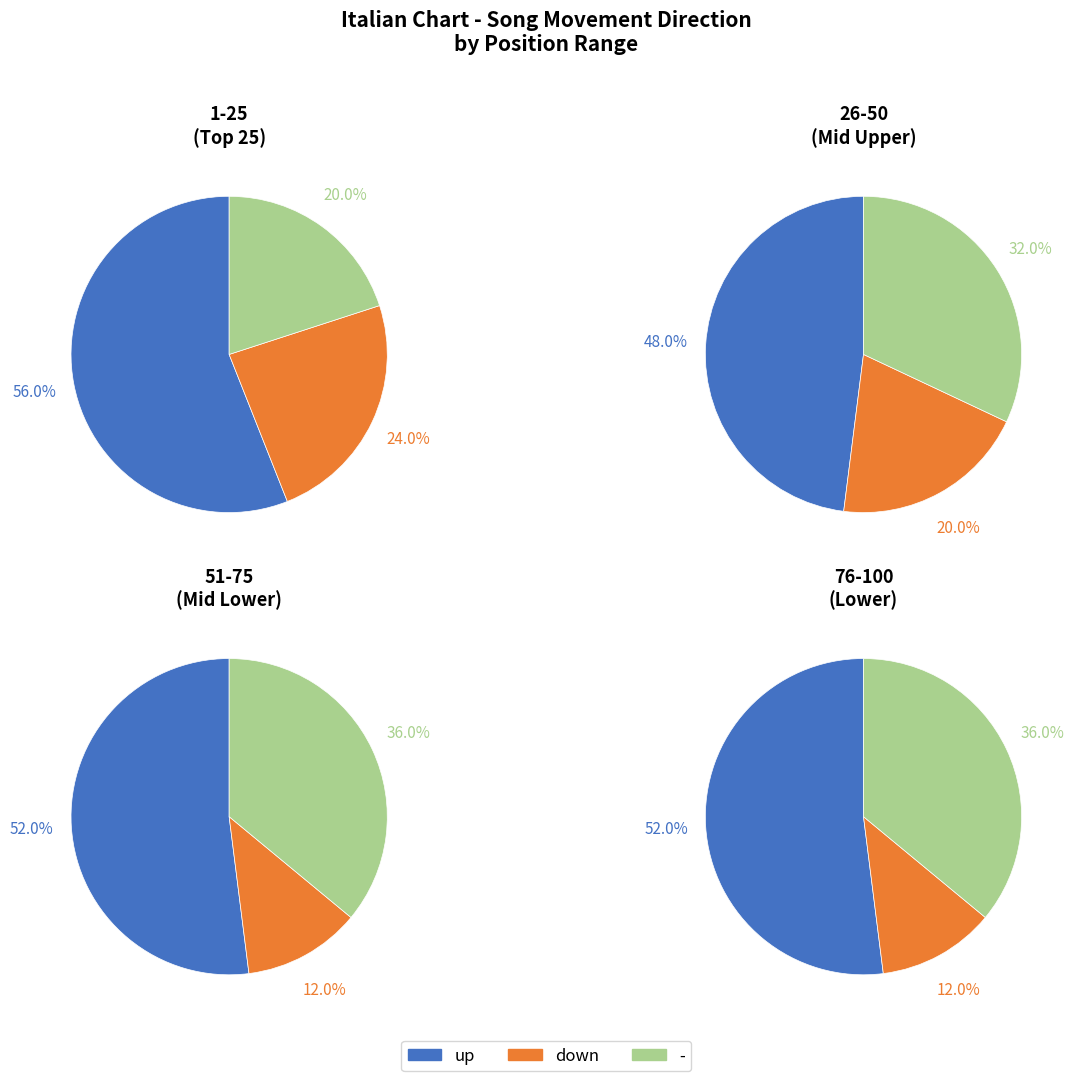

What is the change in value from up to down?

-35